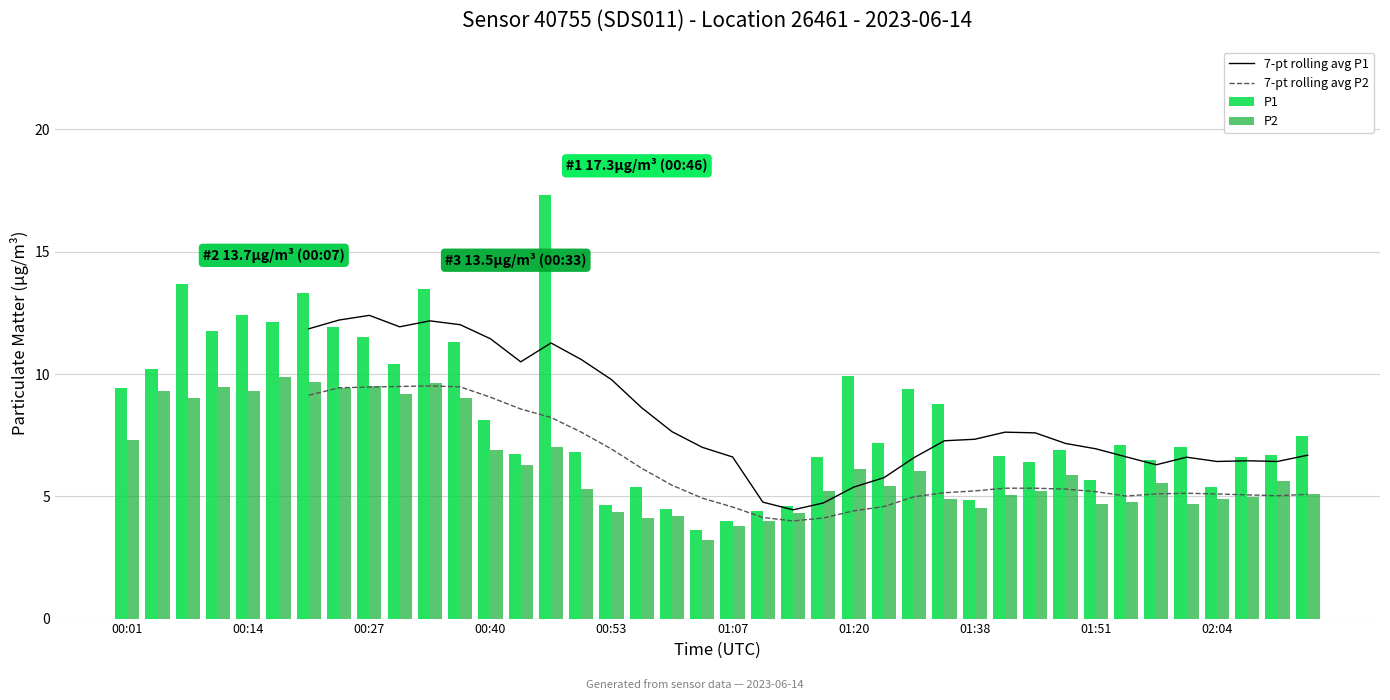

What is the difference between the maximum and second lowest values in the P1 series?

13.4